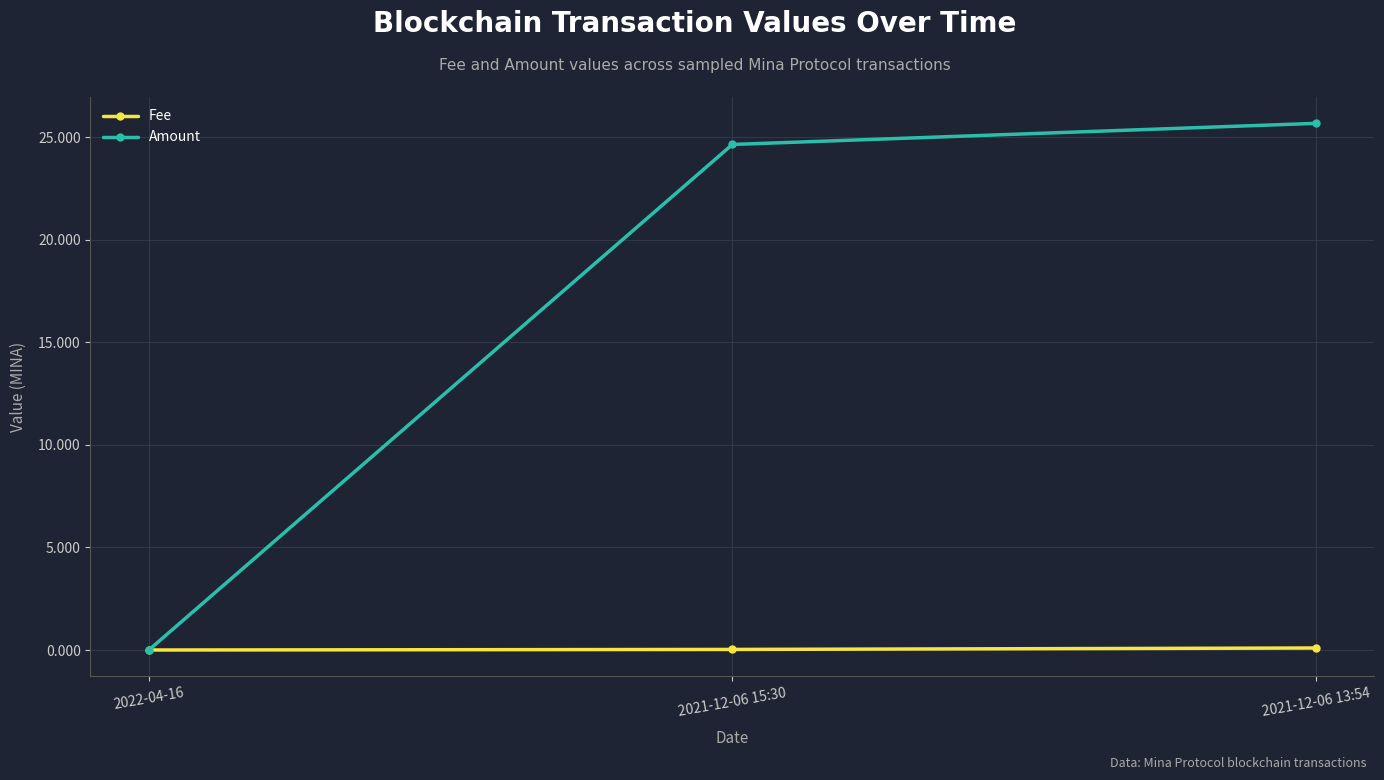

The value of Amount at 2022-04-16 is 0.0. True or false?

True